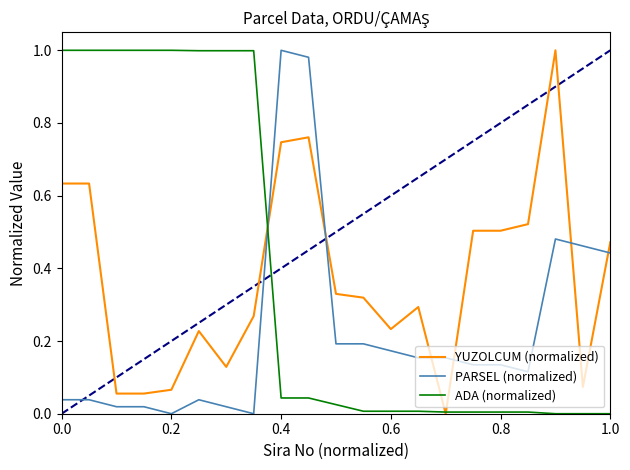

True or false: PARSEL (normalized) has more than 0 interior local peaks.

True